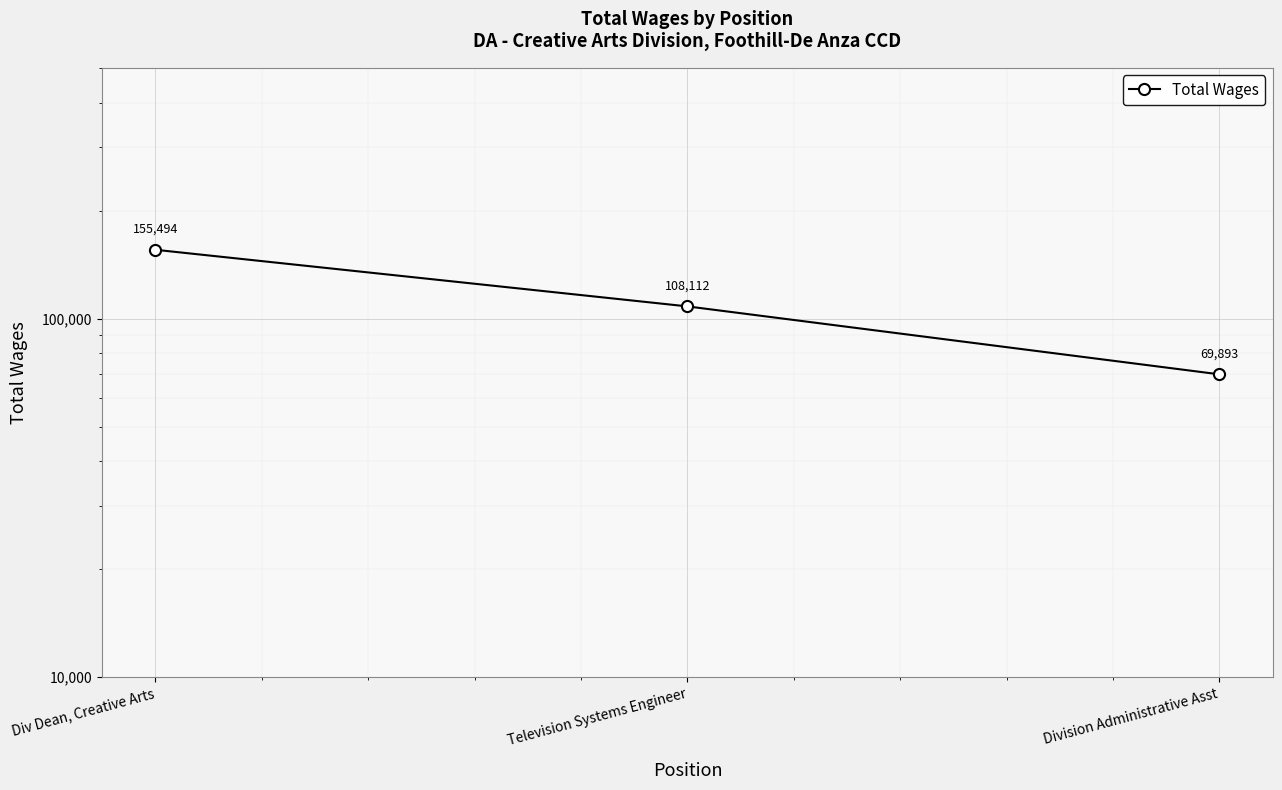

What is the ratio of the value at Div Dean, Creative Arts to the value at Television Systems Engineer?

1.4